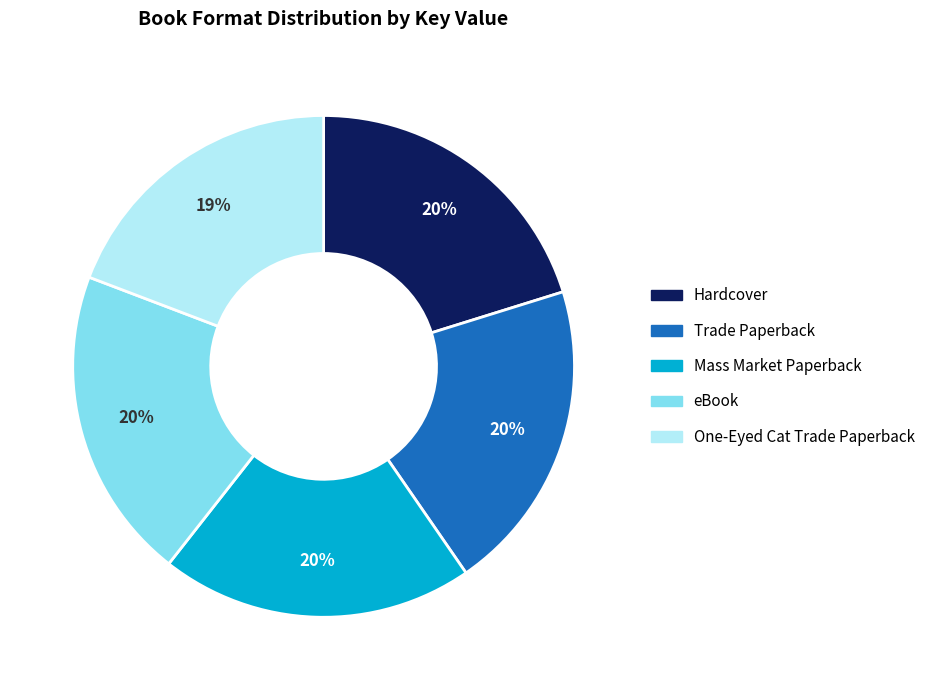

Which slice is the smallest?

One-Eyed Cat Trade Paperback